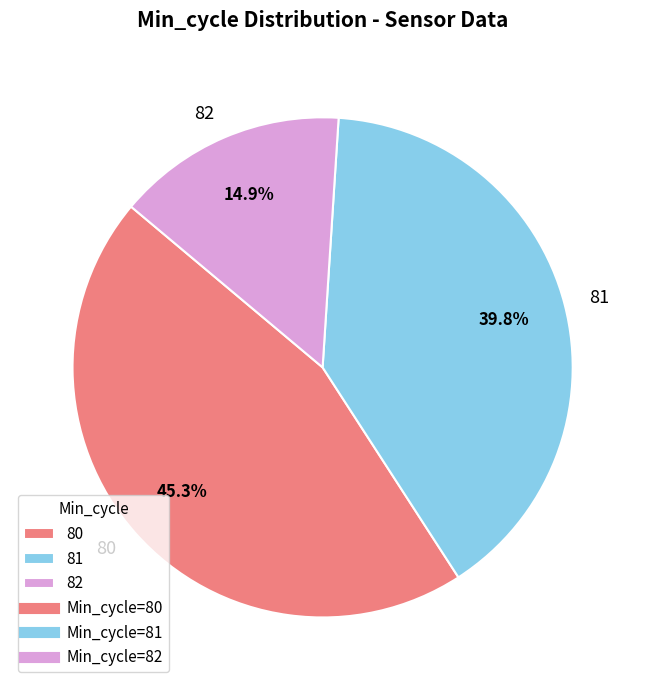

Which category has the biggest portion of the pie?

80